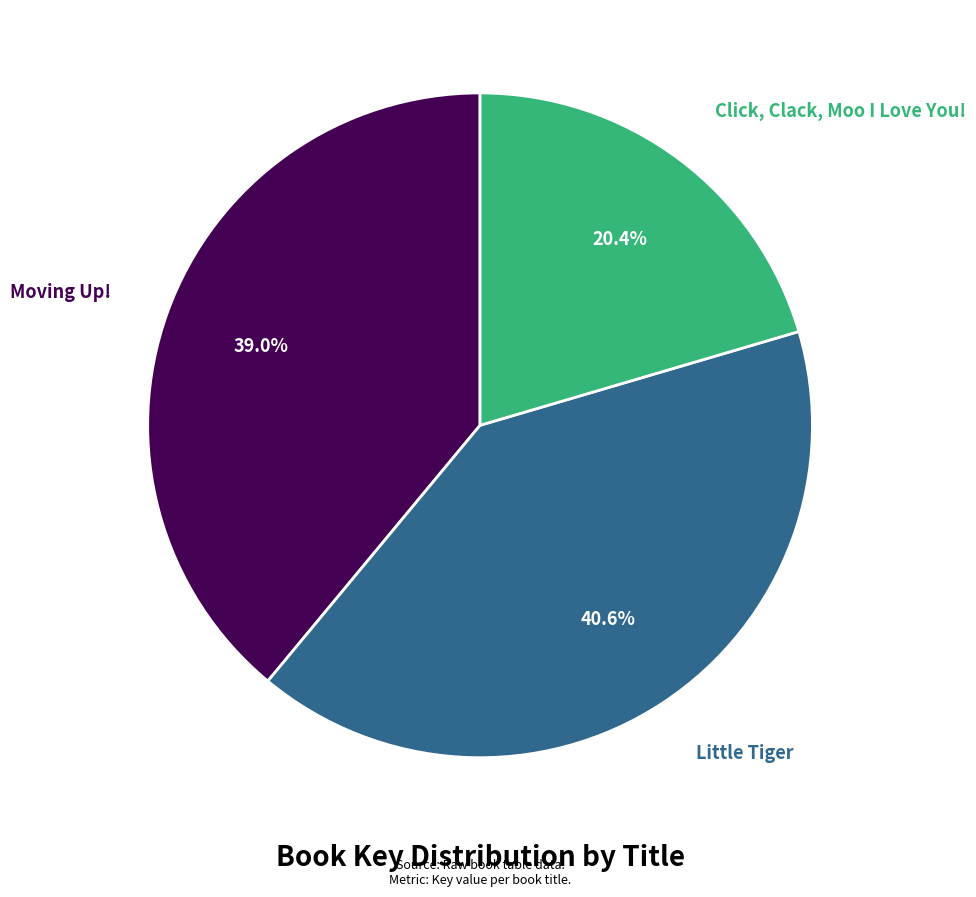

Is the sum of Click, Clack, Moo I Love You! and Little Tiger greater than half?

Yes